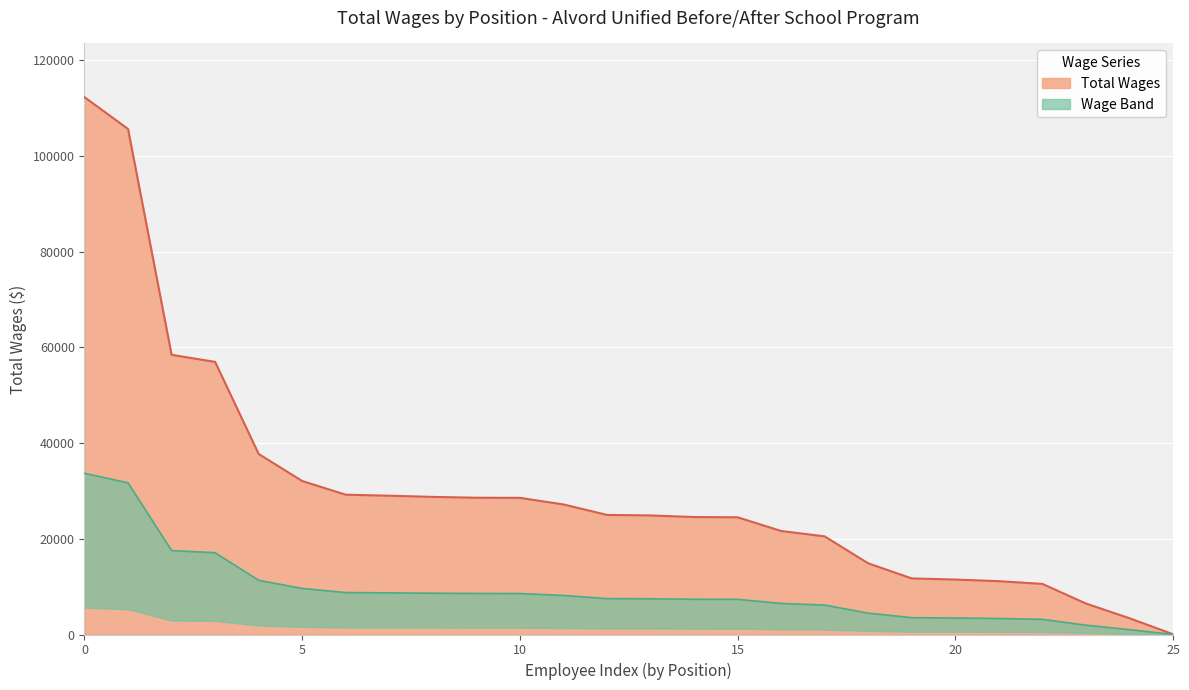

True or false: Total Wages has a value of 39314 at 0.

False